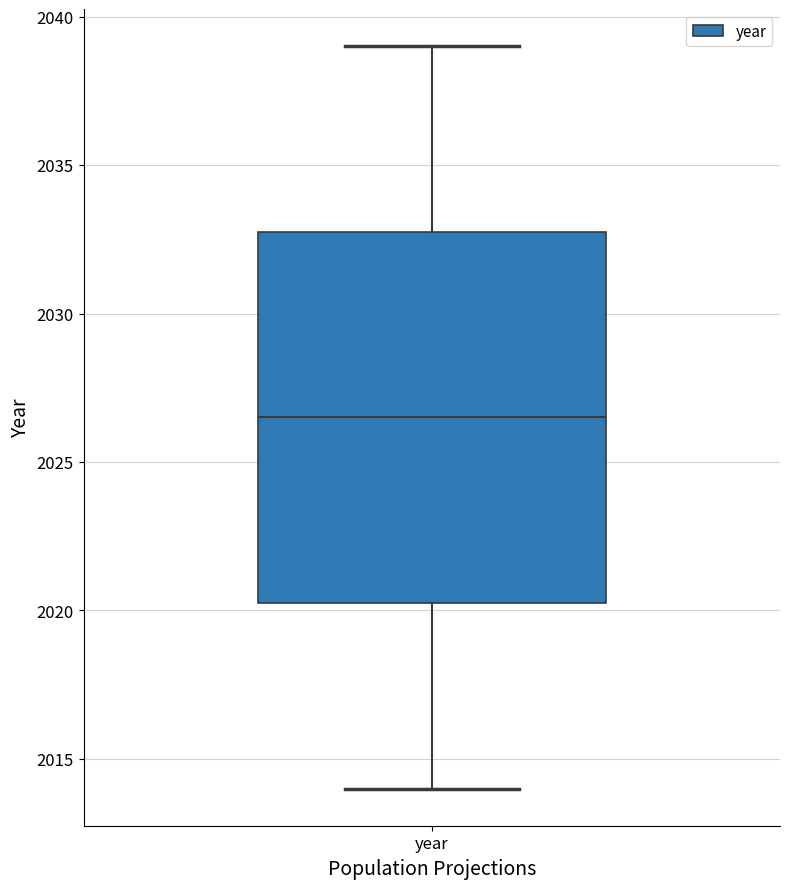

Transcribe this box plot: give where the median line is, the range the box spans, and where the two whiskers end, as read against the y-axis. The values are not printed on the chart, so give them approximately, as read against the axis.

median 2026.5, box 2020.5 to 2033.0, whiskers 2014.0 to 2039.0